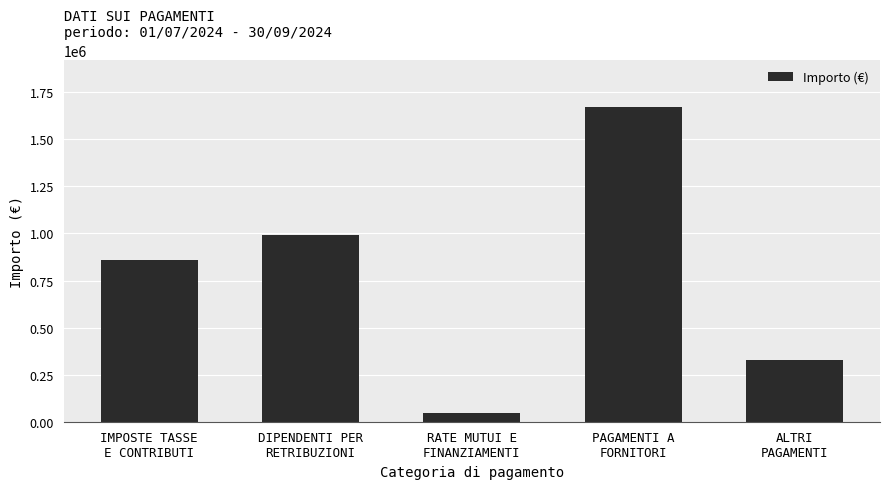

At which category does the chart reach its peak across all series?

PAGAMENTI A
FORNITORI